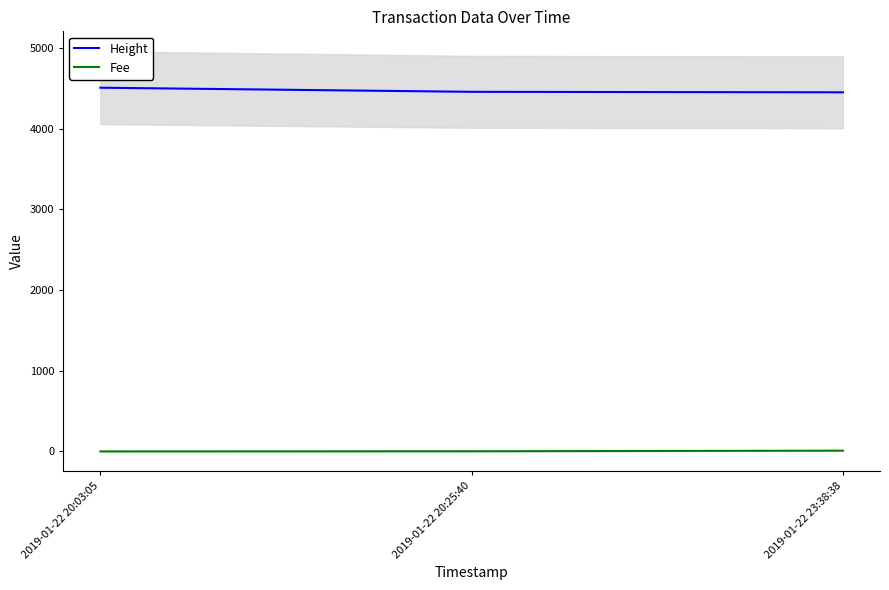

How many lines are shown in the chart?

2